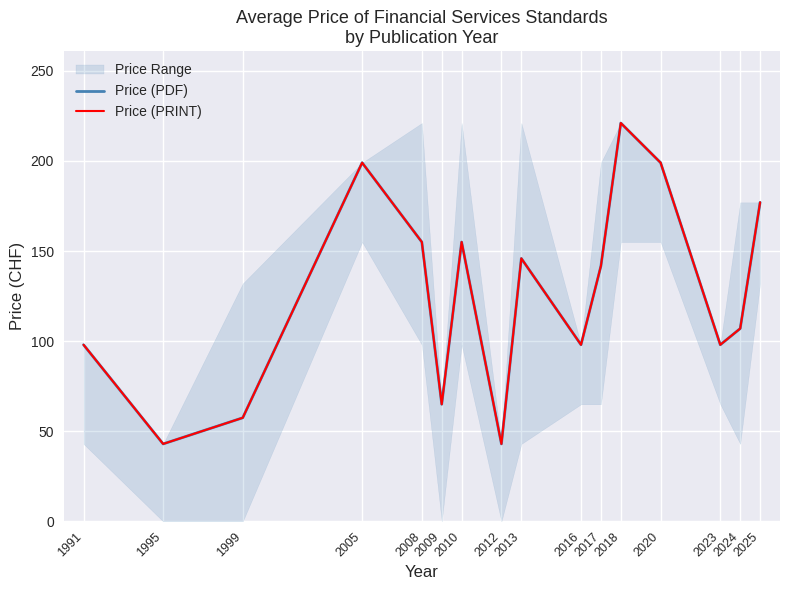

What are all the series names shown in the legend?

Price (PDF), Price (PRINT)